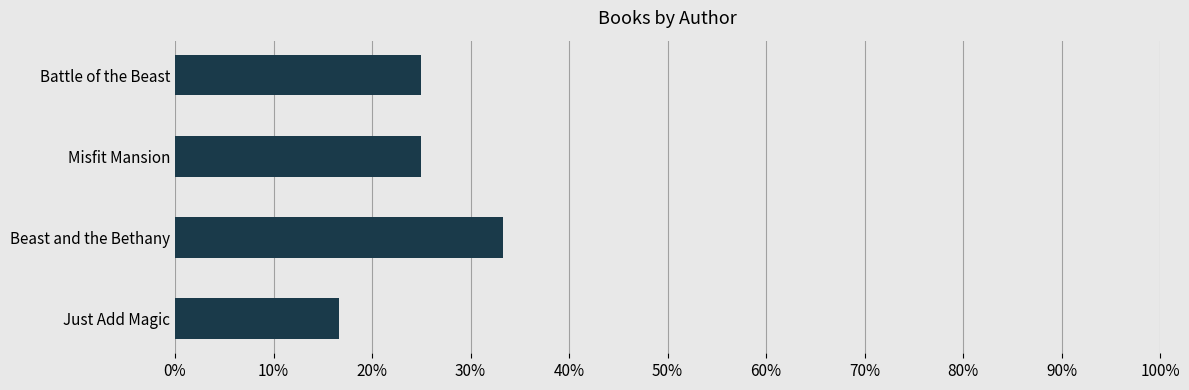

Are the bars horizontal?

Yes